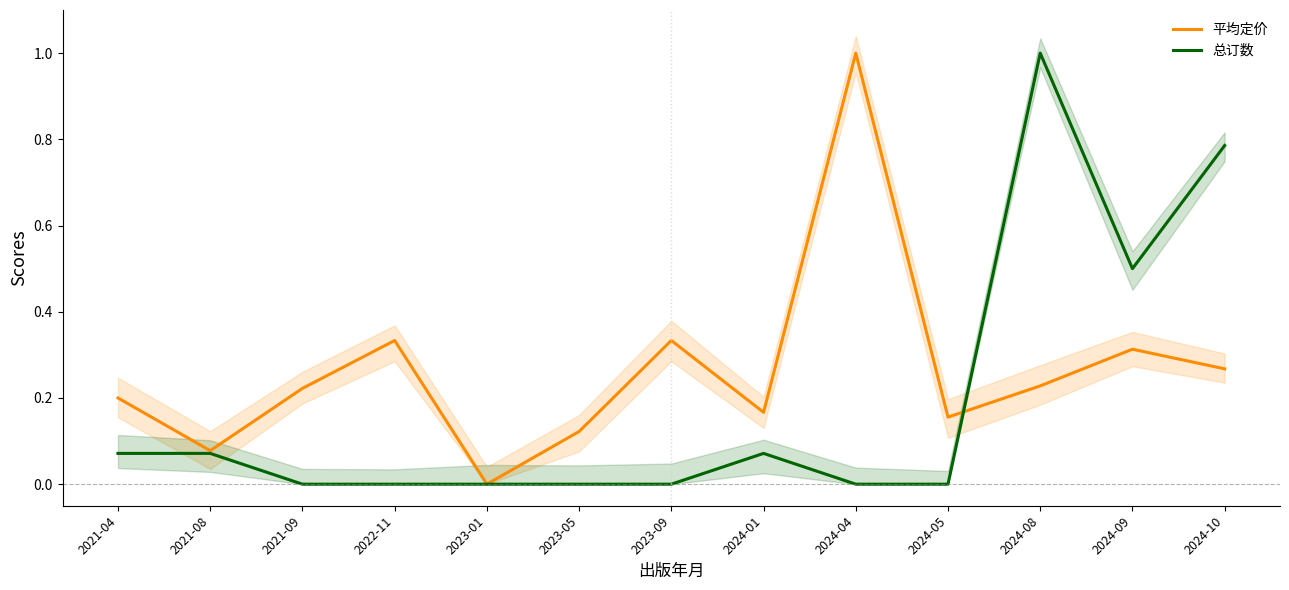

True or false: 总订数 has a value of 0.4 at 2024-10.

False